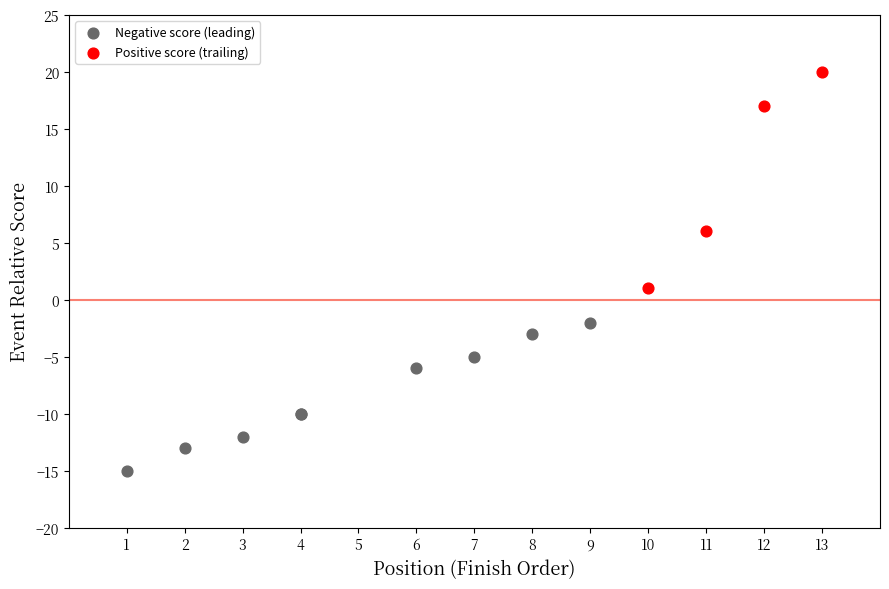

Which series reaches the minimum Y coordinate?

Negative score (leading)